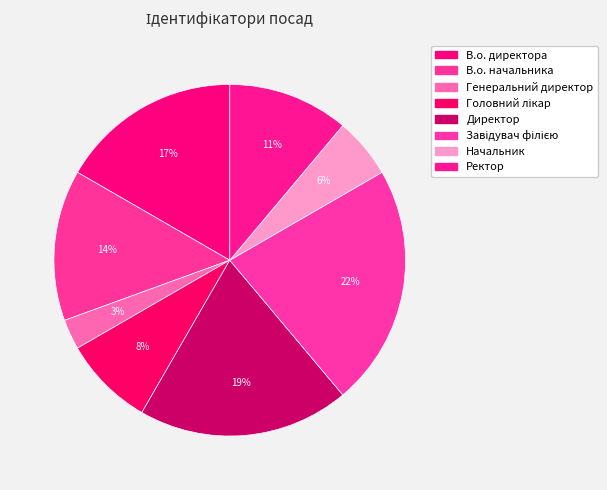

Approximately how many times larger is the value at Генеральний директор compared to Начальник?

0.5